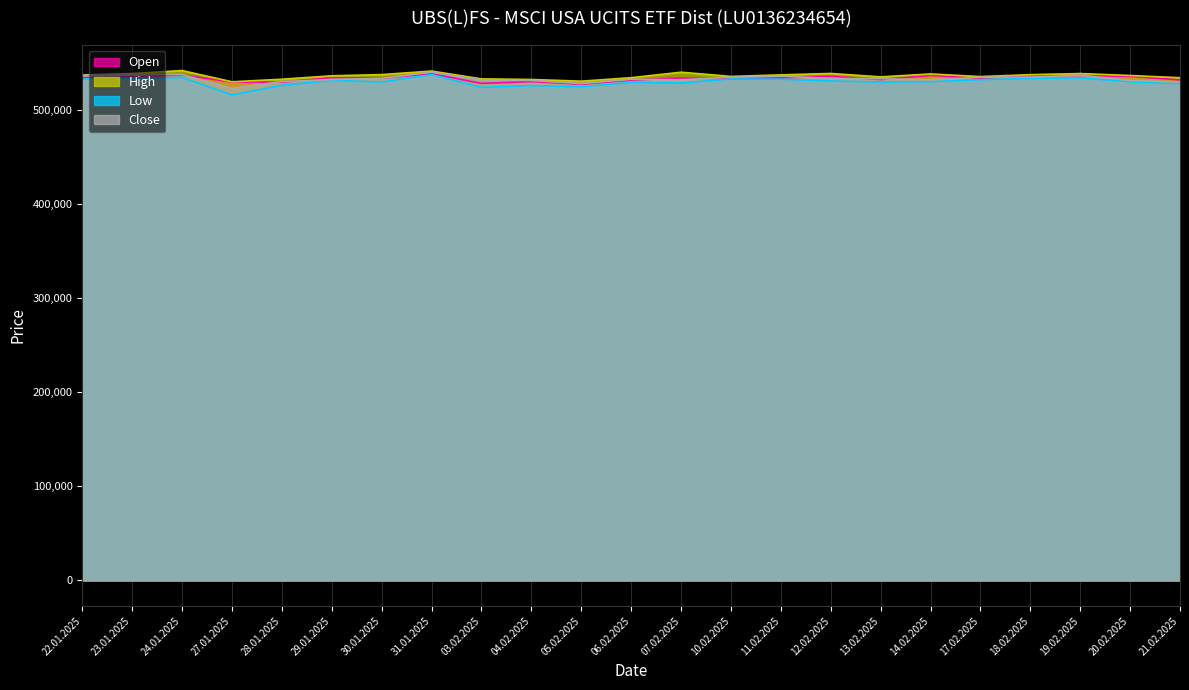

What is the greatest value displayed?

541550